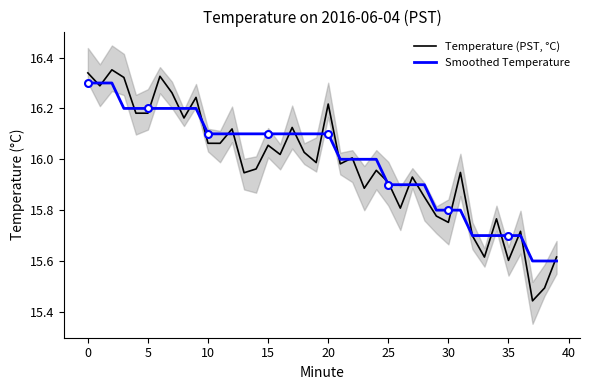

What is the lowest value of the Temperature (PST, °C) series?

15.4